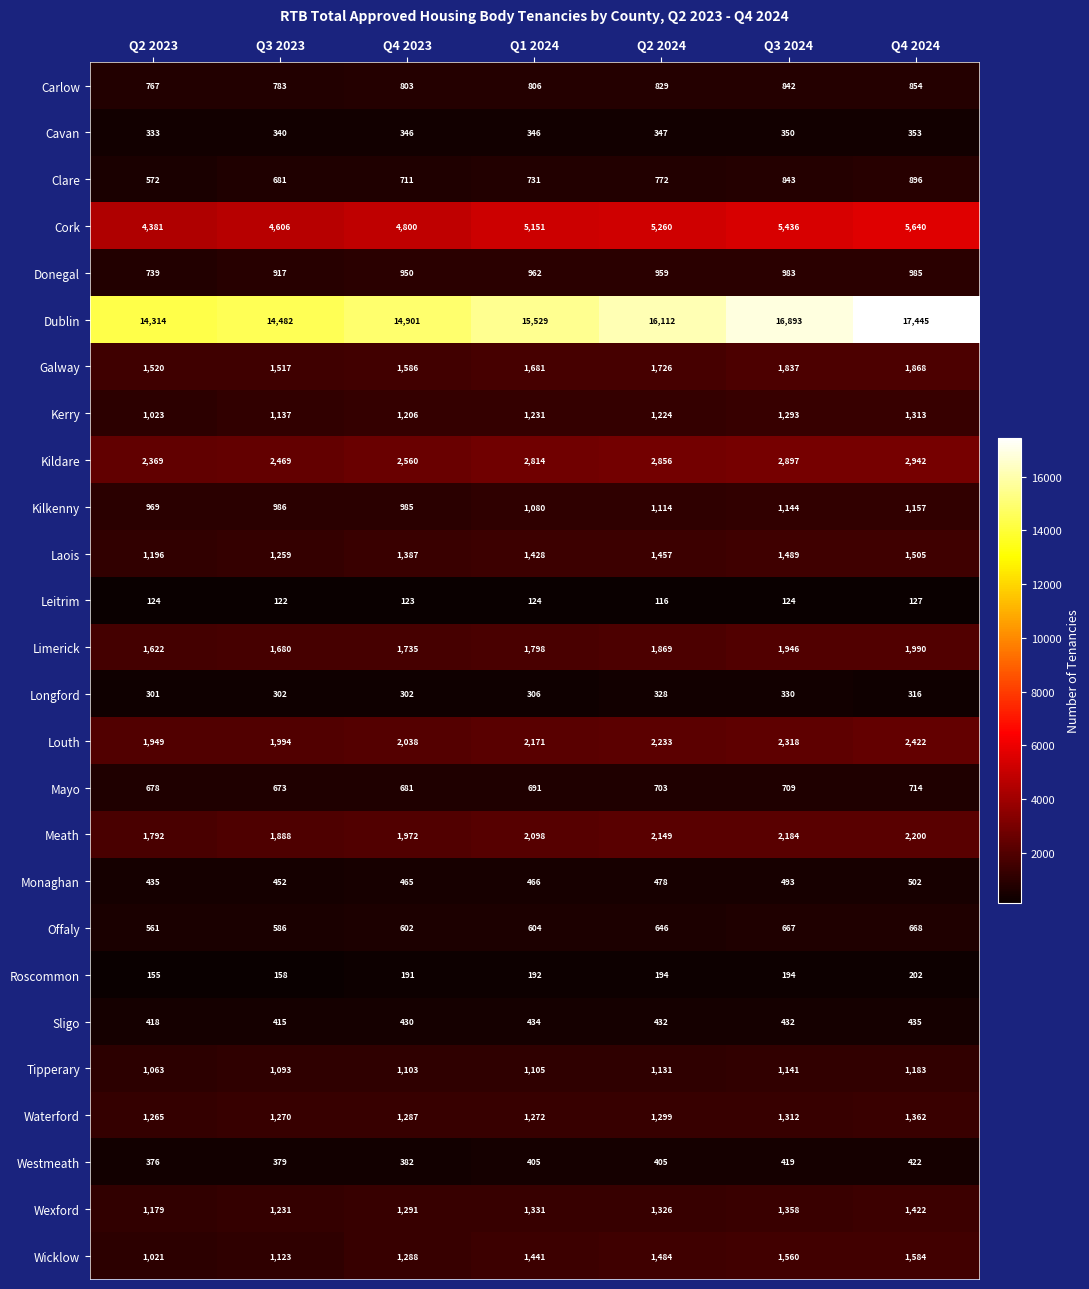

Count the number of data series in this chart.

26